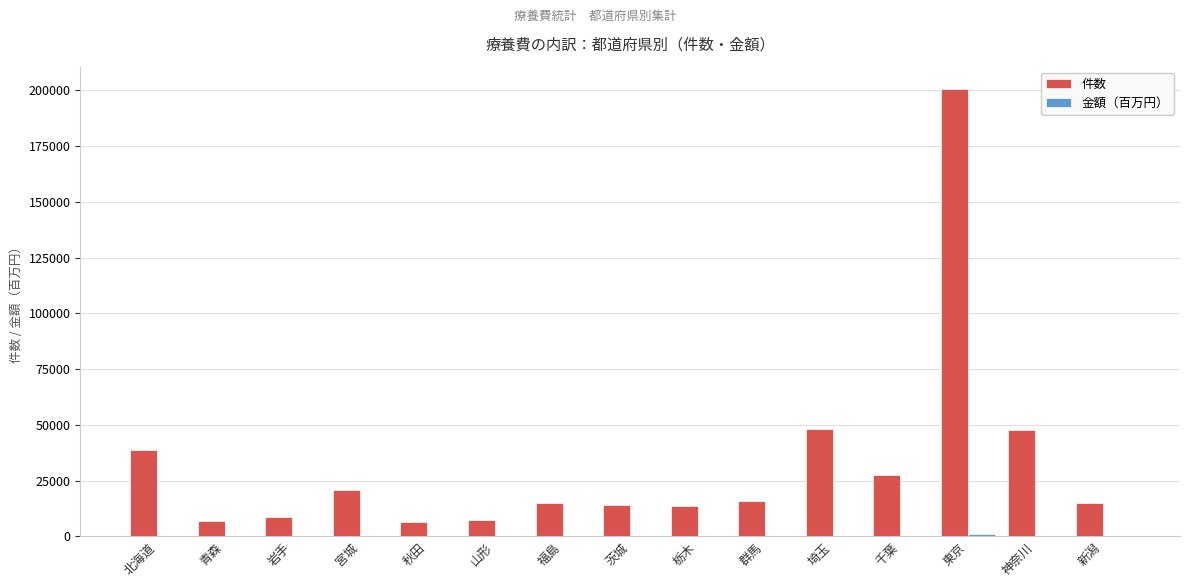

At which label is 件数 closest to 103568?

埼玉